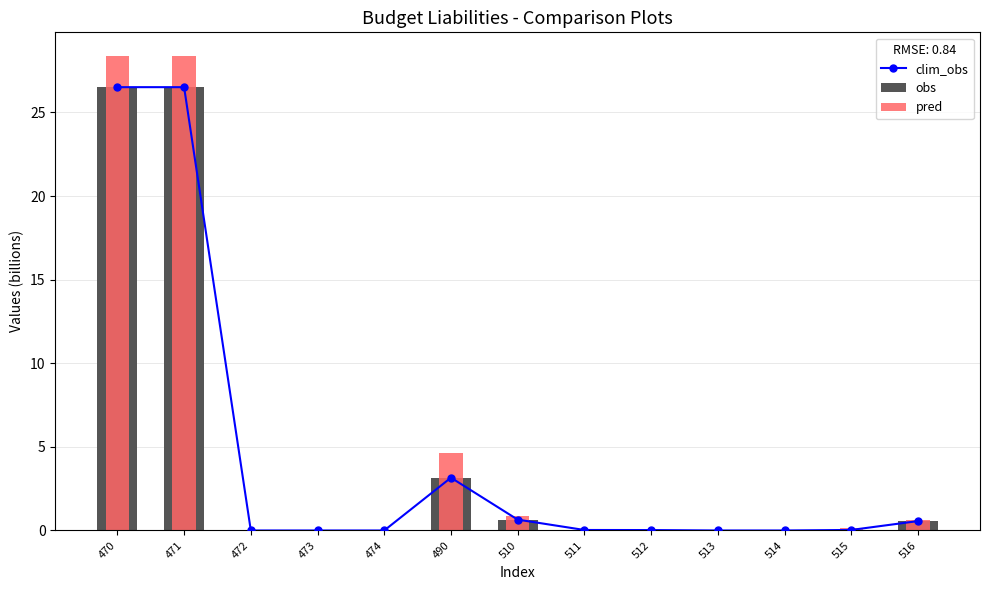

What is the spread (max minus min) of values at 470?

1.9